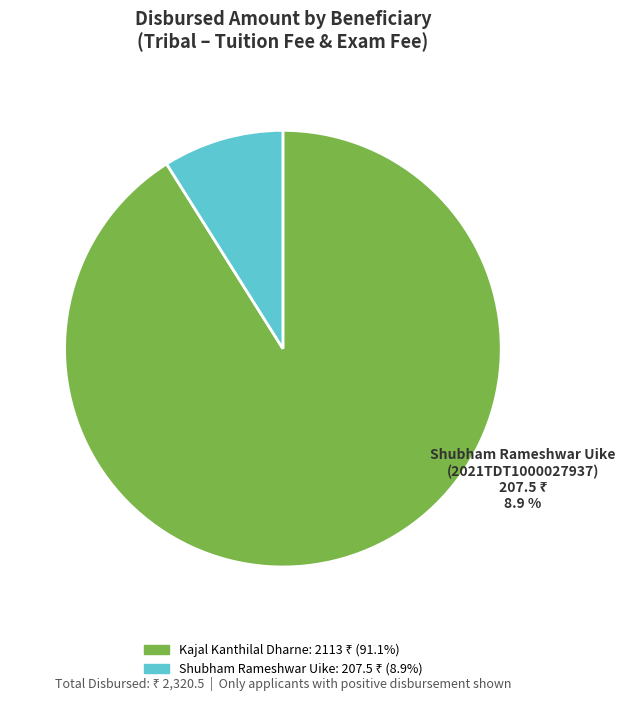

The 2021TDT1000029094 slice represents 76% of the pie. True or false?

False